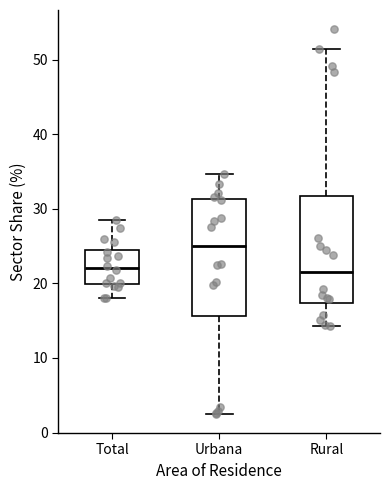

Where does the median line of the box for Total sit on the y-axis? The values are not printed on the chart, so give them approximately, as read against the axis.

22